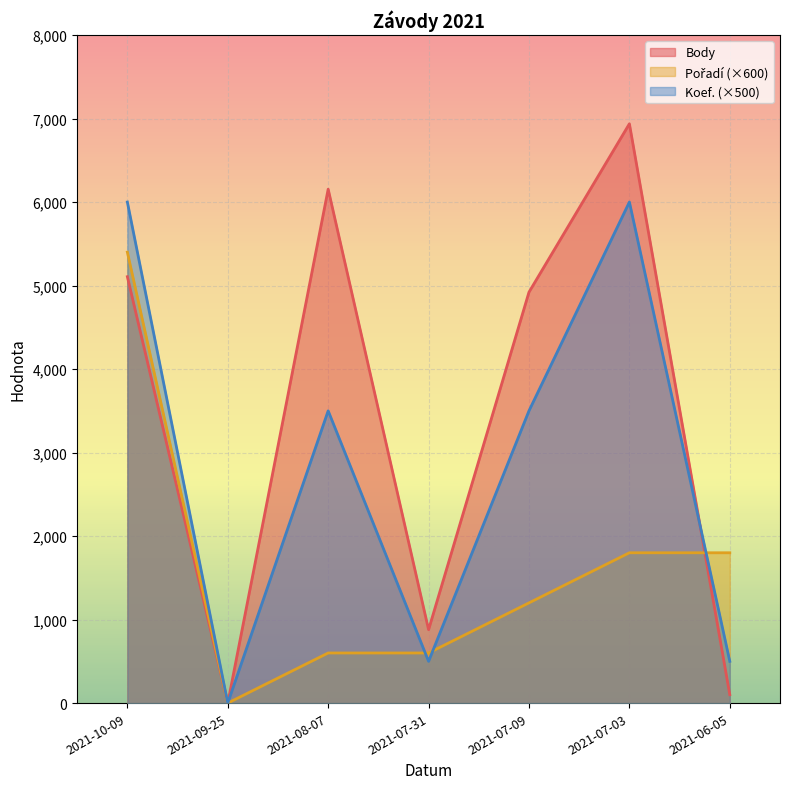

How many lines are shown in the chart?

3